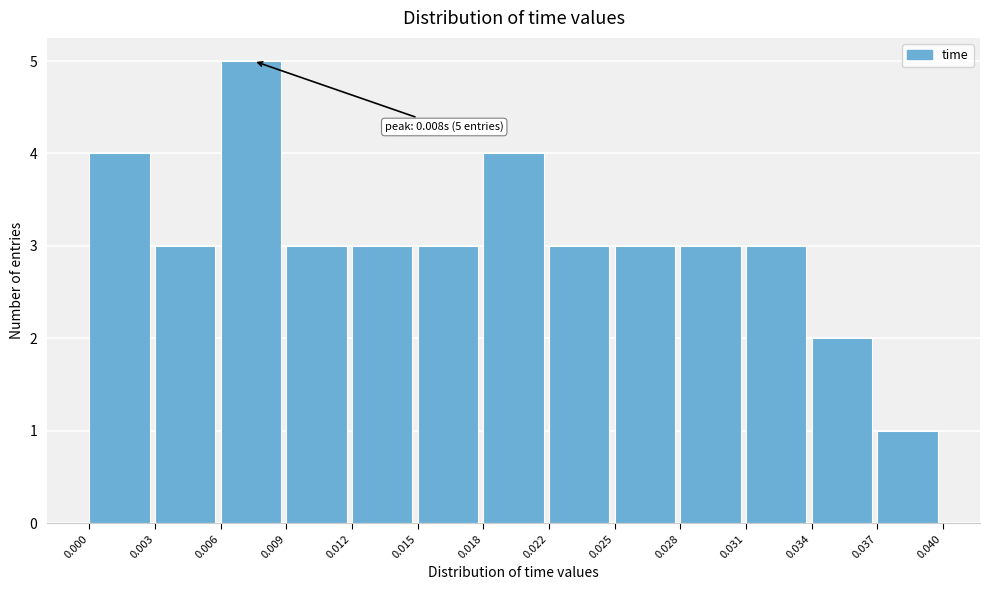

Reading right to left, list all the values displayed in this chart.

1	2	3	3	3	3	4	3	3	3	5	3	4